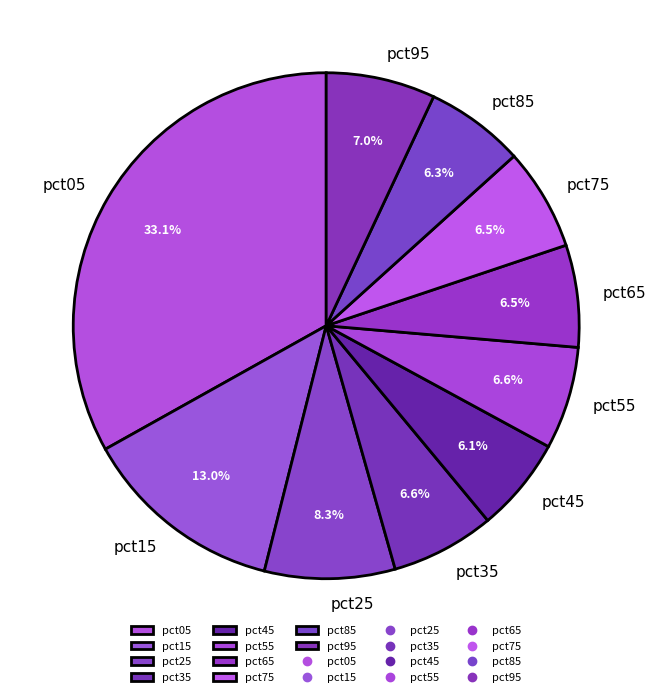

Is there any slice that represents more than half of the pie?

No